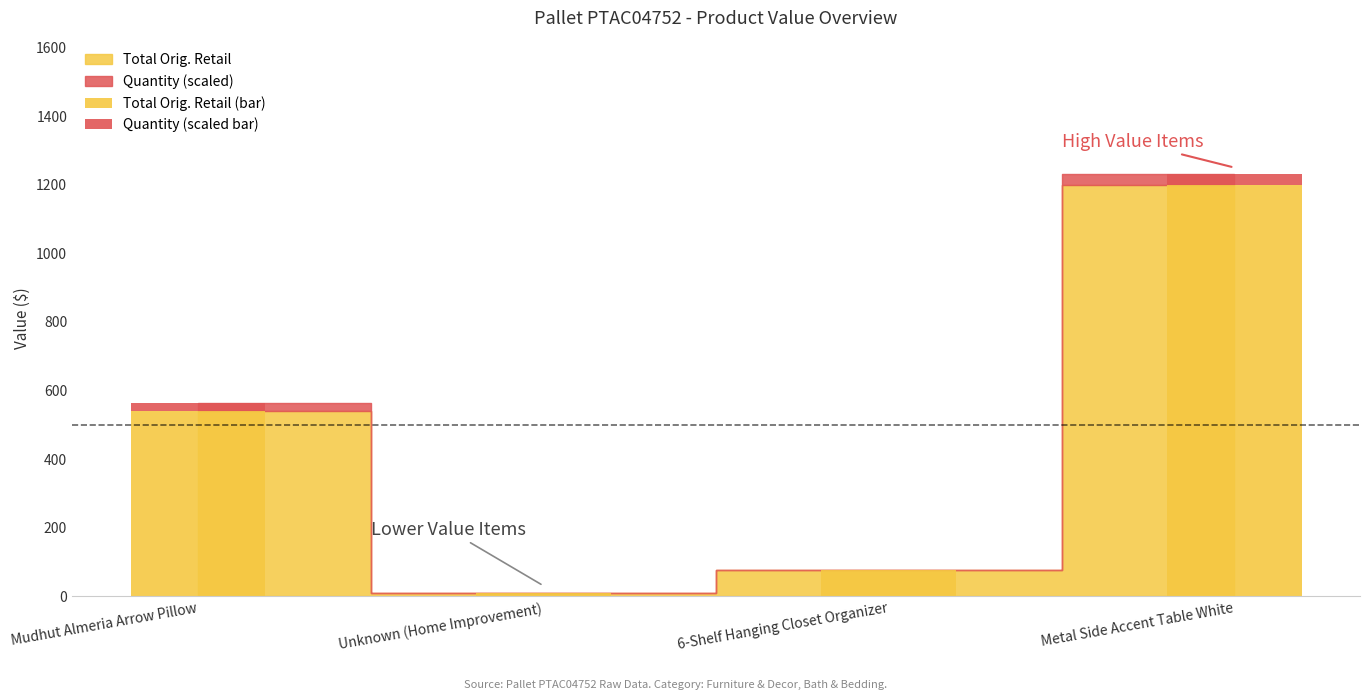

Is the value of Orig. Retail at Metal Side Accent Table White greater than the value of Quantity at Metal Side Accent Table White?

Yes